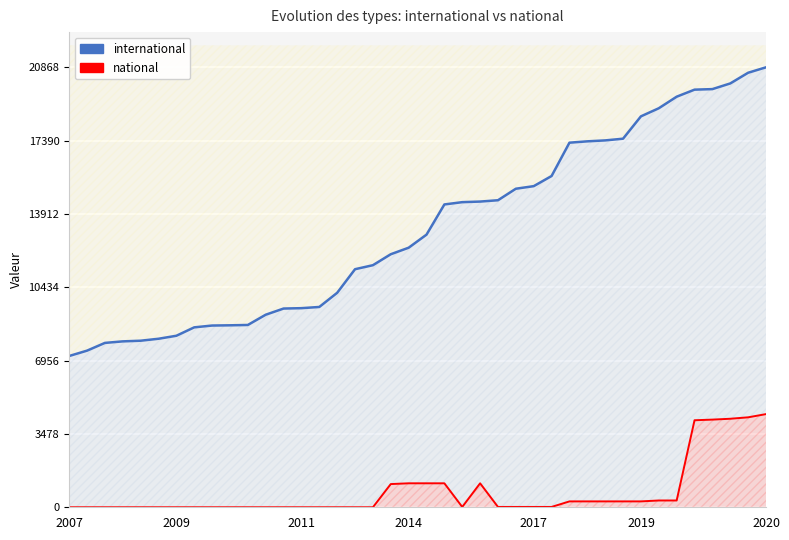

At which category is the sum across all series the highest?

2020